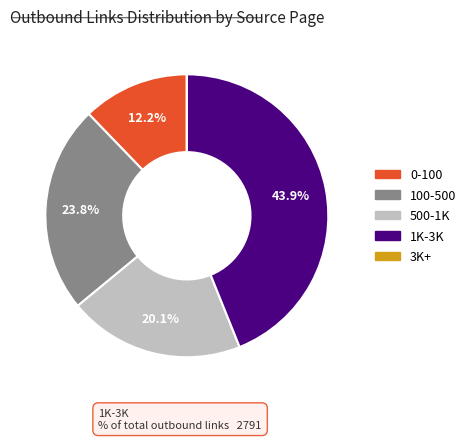

Is there any slice that represents more than half of the pie?

No